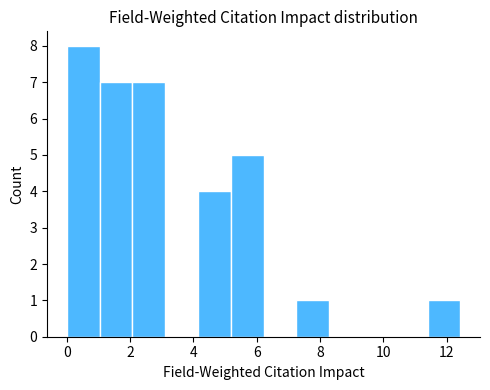

Over which range of the x-axis is the bar tallest?

0.0 to 1.0